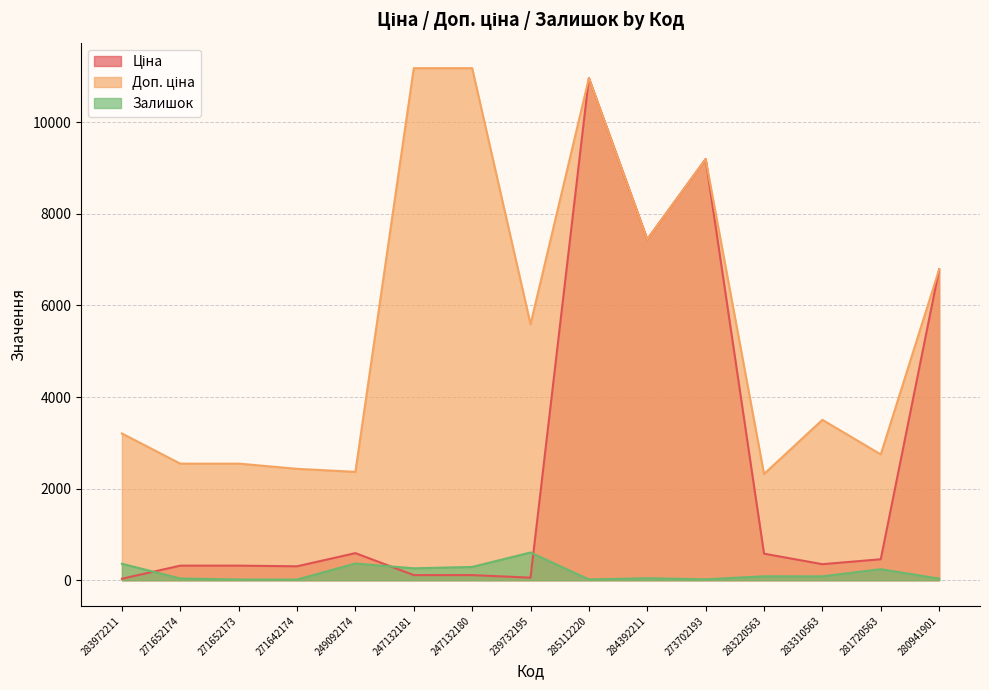

What is the label of the 3rd point from the right?

283310563